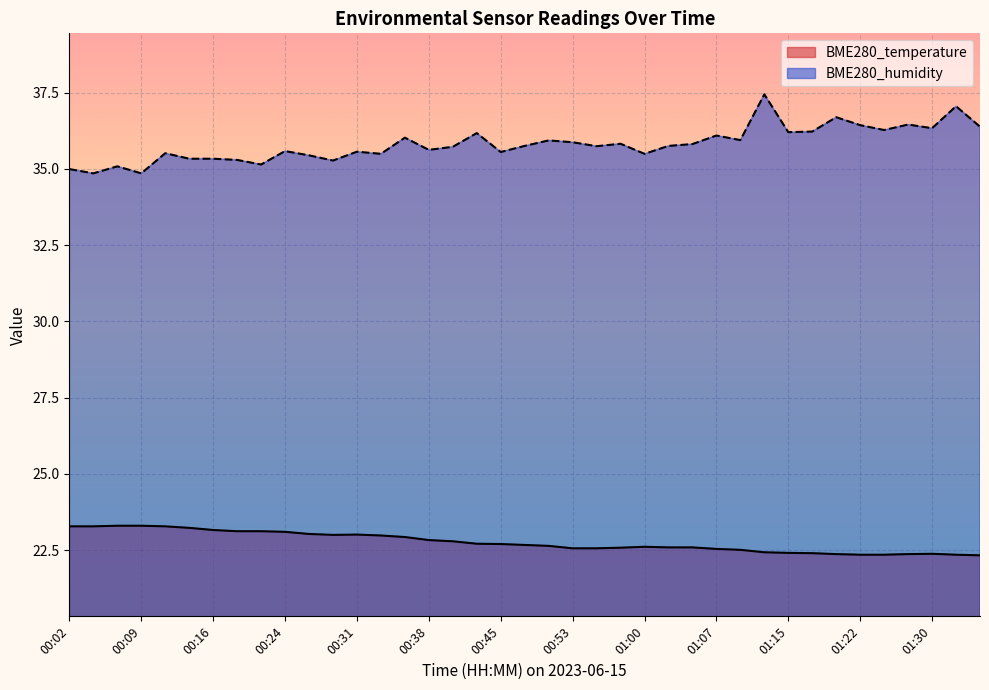

What is the greatest value displayed?

37.4